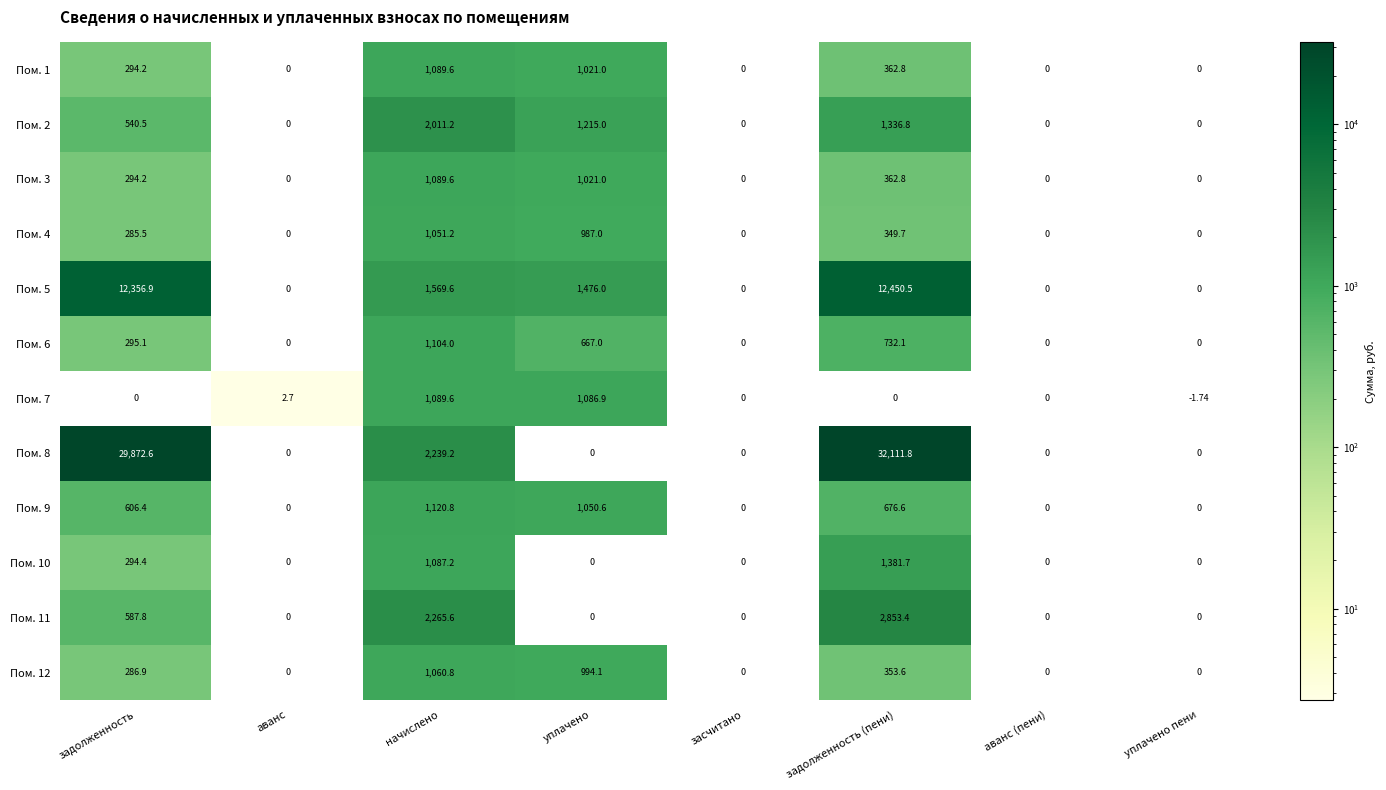

At which label does Пом. 2 reach its peak?

начислено